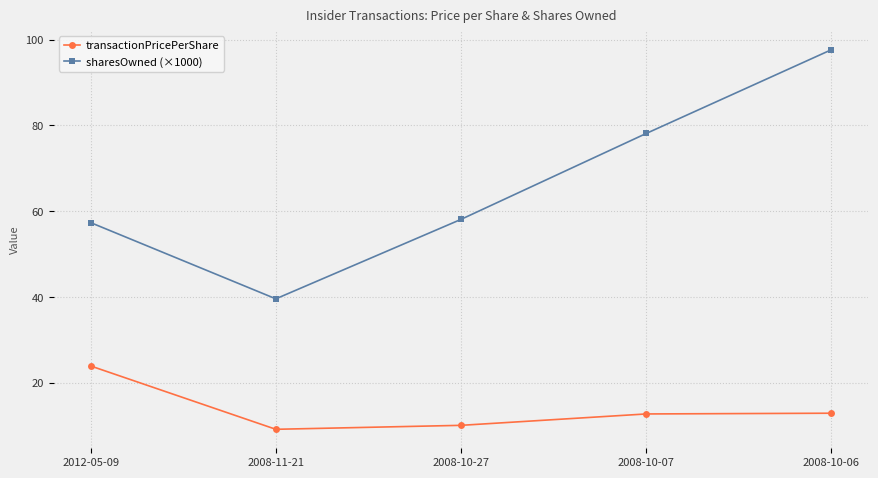

Which series has the largest total across all categories?

sharesOwned (×1000)